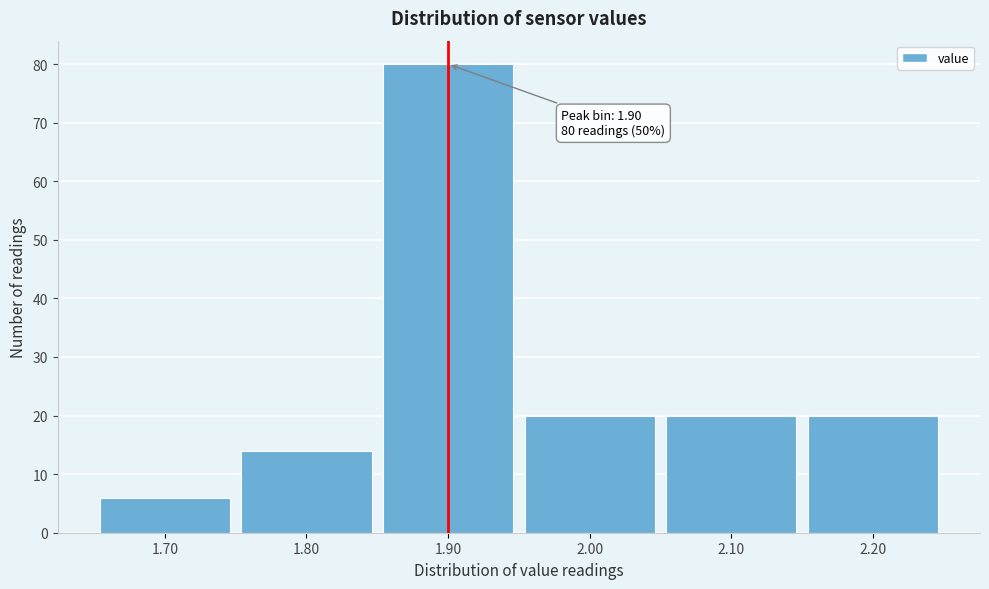

Over which range of the x-axis is the bar tallest?

1.85 to 1.95